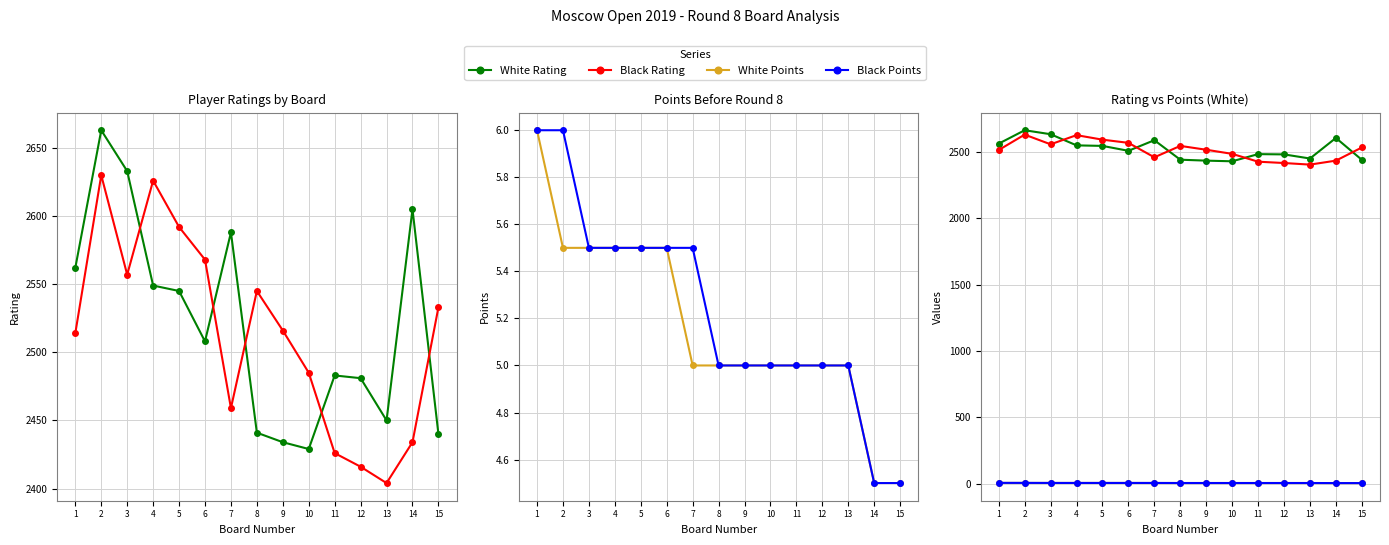

At which category does the chart reach its peak across all series?

2